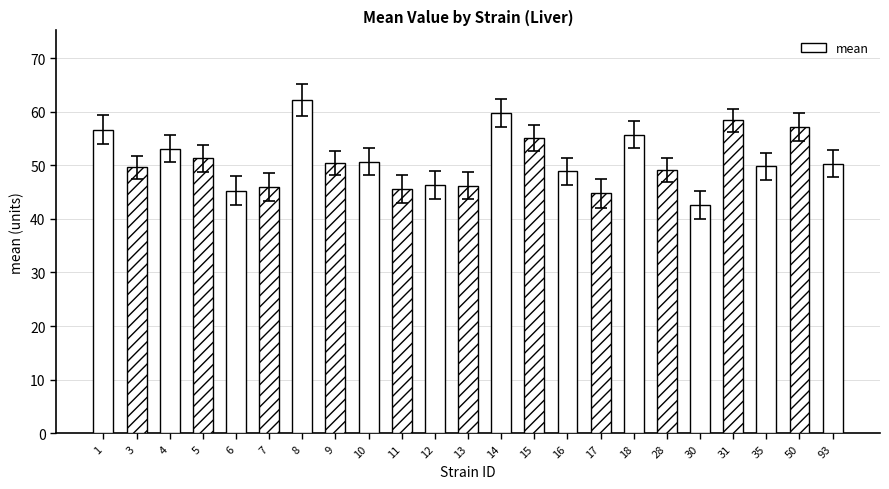

The chart shows a value of 46.2 at 13. True or false?

True